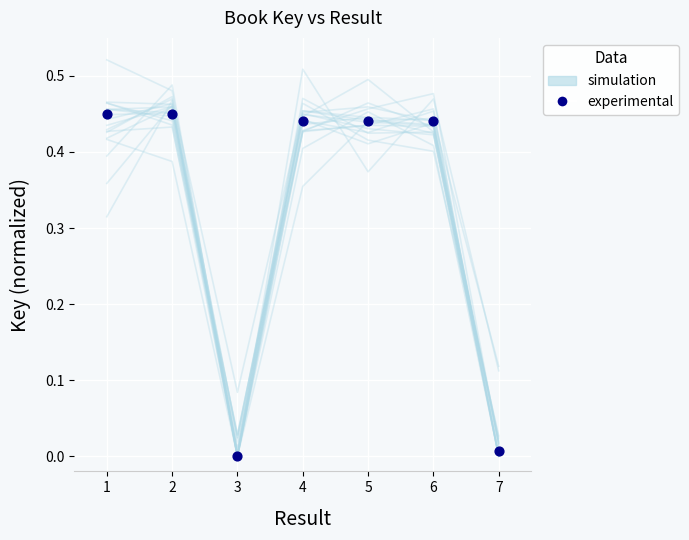

At how many categories does at least one series exceed 0?

7